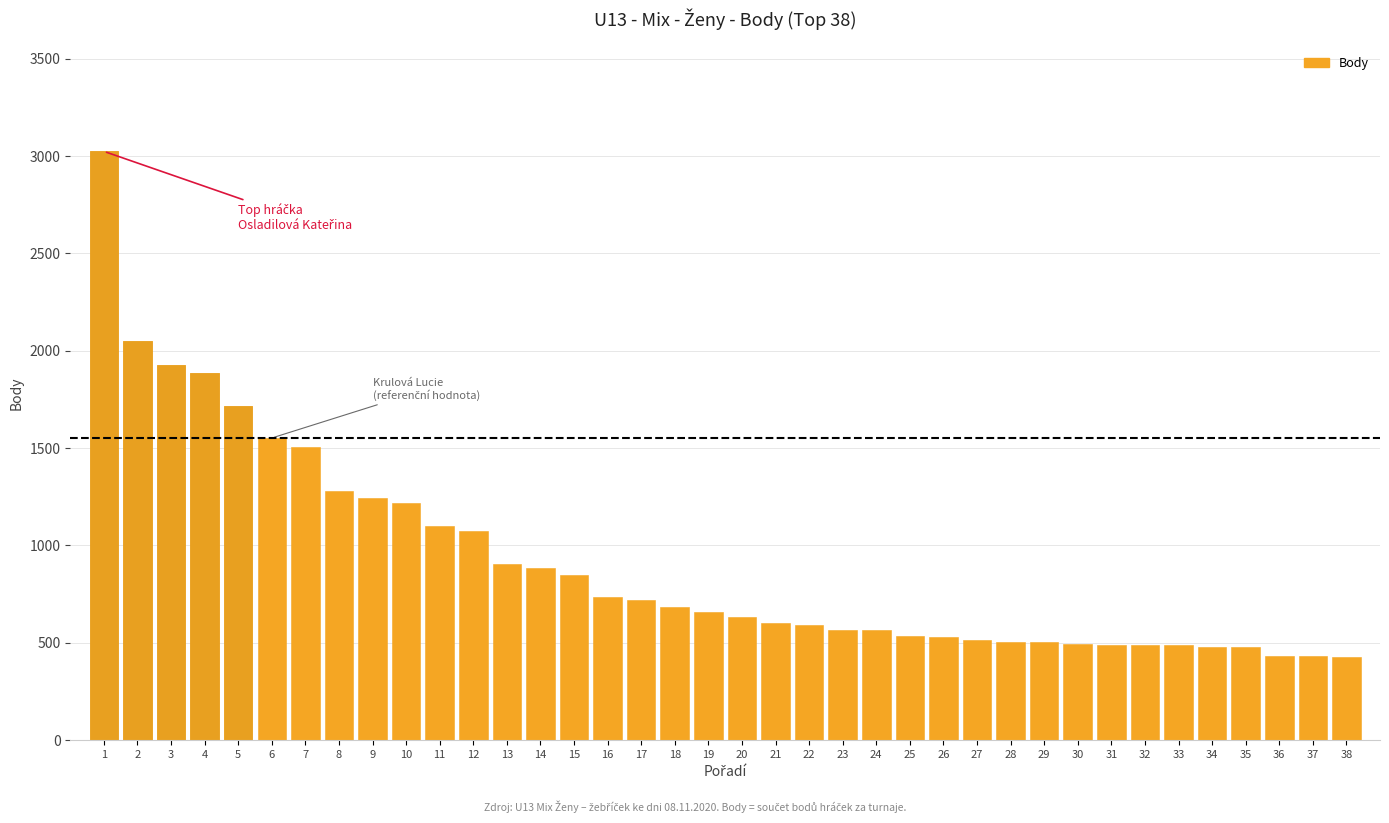

Reading left to right, transcribe all the data shown in this chart.

1=3024	2=2048	3=1928	4=1888	5=1715	6=1552	7=1504	8=1280	9=1246	10=1216	11=1102	12=1072	13=904	14=882	15=848	16=733	17=718	18=682	19=657	20=634	21=602	22=590	23=566	24=564	25=537	26=531	27=515	28=504	29=503	30=496	31=491	32=491	33=489	34=481	35=480	36=431	37=431	38=427